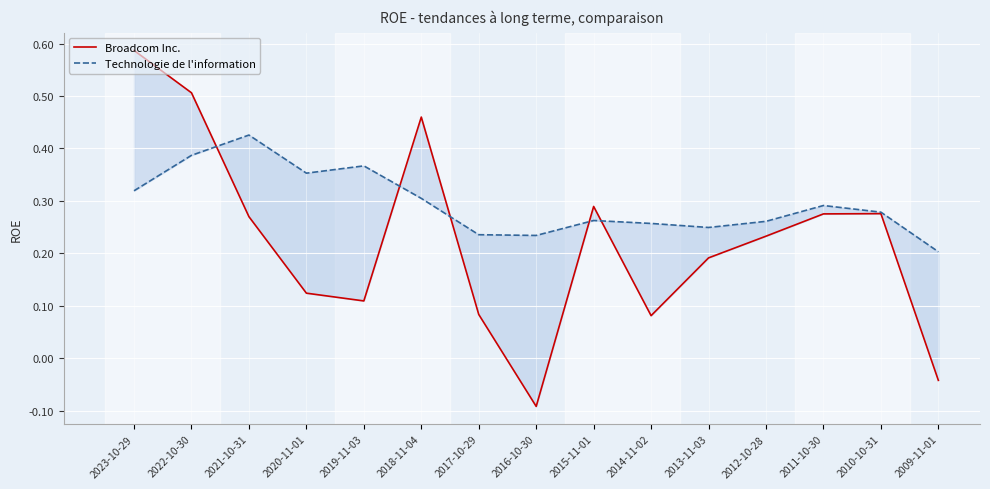

The Broadcom Inc. series shows 0.2 at 2021-10-31. True or false?

False